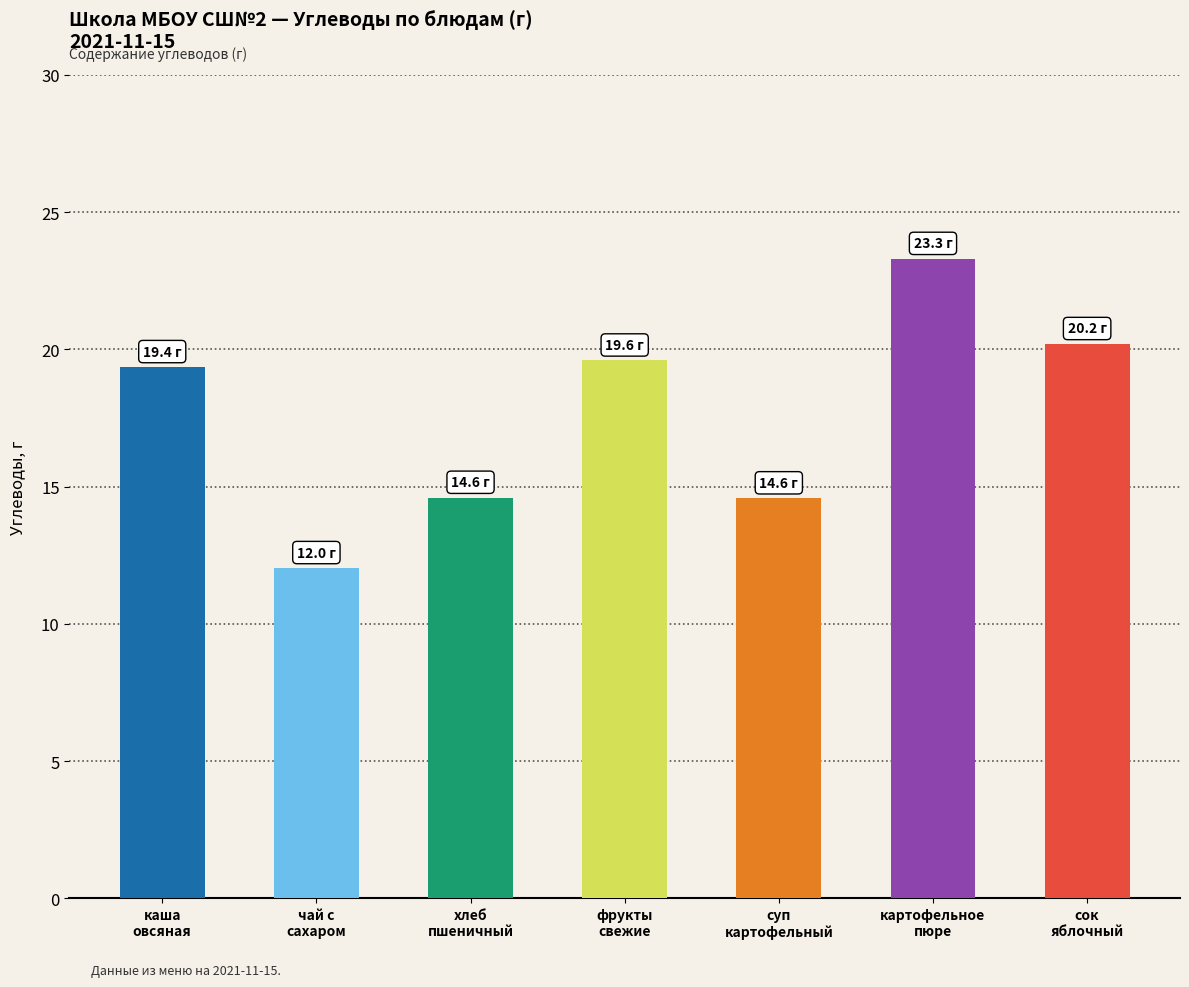

How many data points are above 19?

4